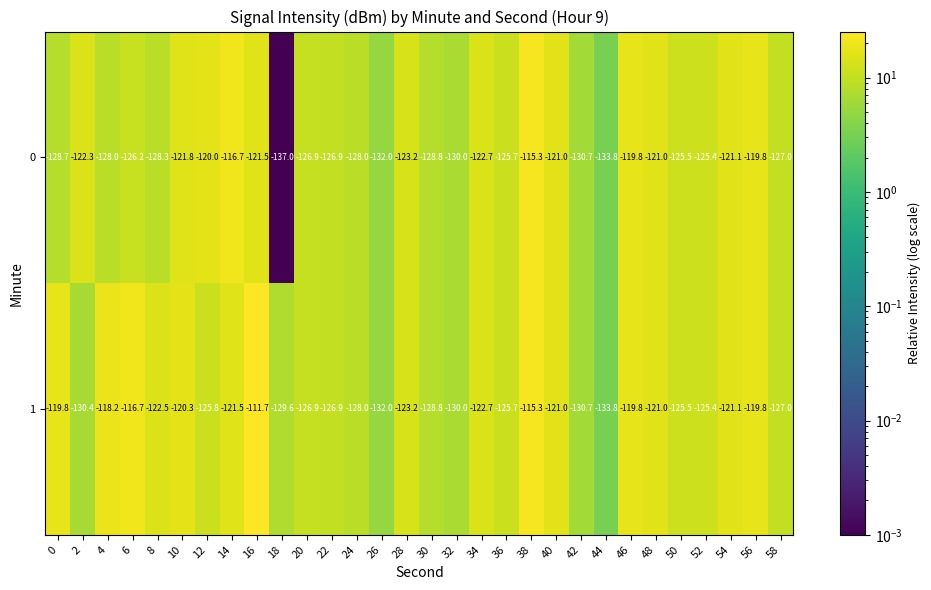

At which category is the sum across all series the highest?

38